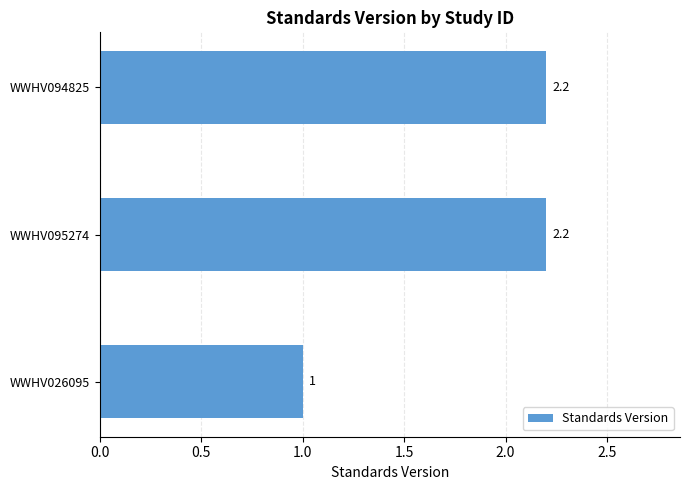

Reading bottom to top, transcribe all the data shown in this chart.

WWHV026095=1.0	WWHV095274=2.2	WWHV094825=2.2